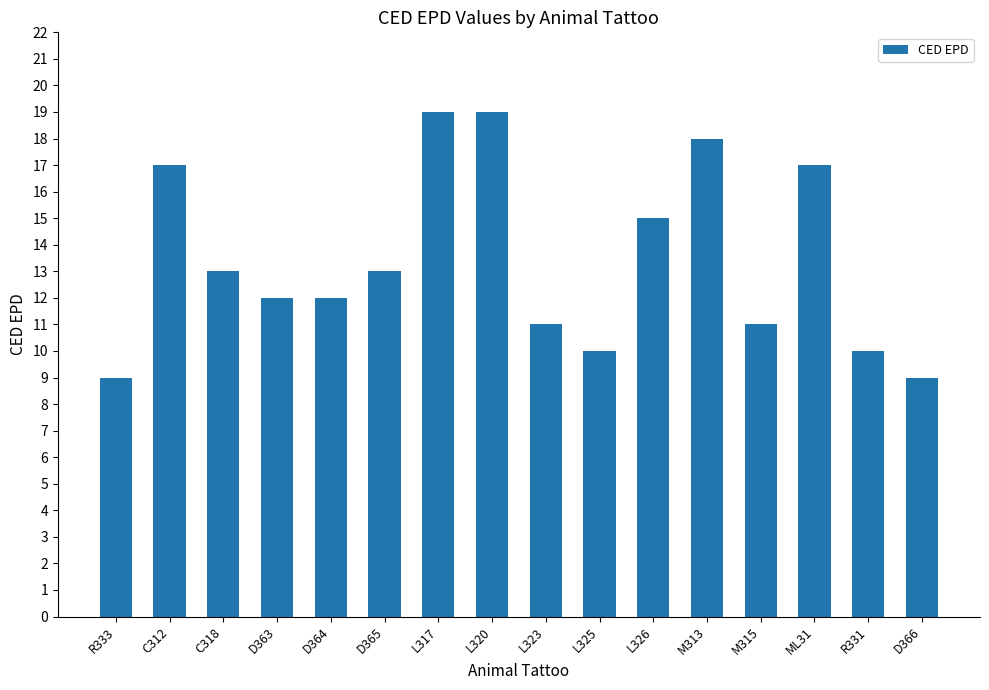

What is the difference between the maximum and minimum values?

10